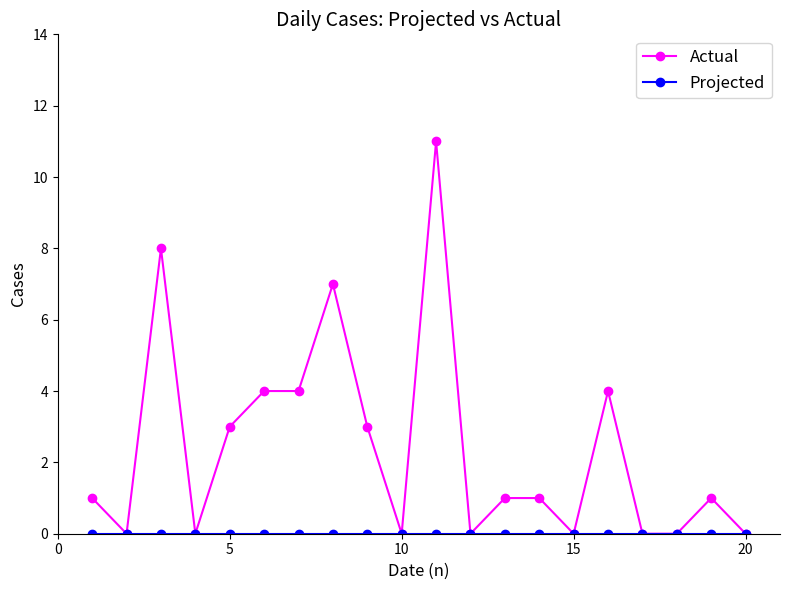

What is the maximum value shown in the chart?

11